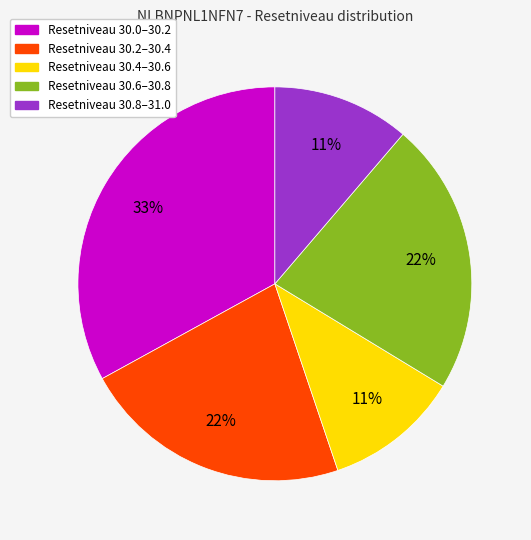

To the nearest percent, what is the difference between the Resetniveau 30.0–30.2 and Resetniveau 30.2–30.4 slice percentages?

11%